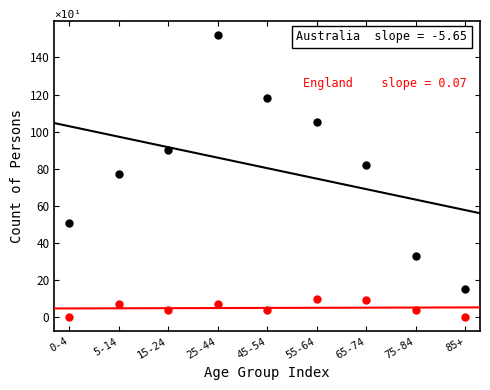

Across all data points, what is the range of Y values (max minus min)?

152